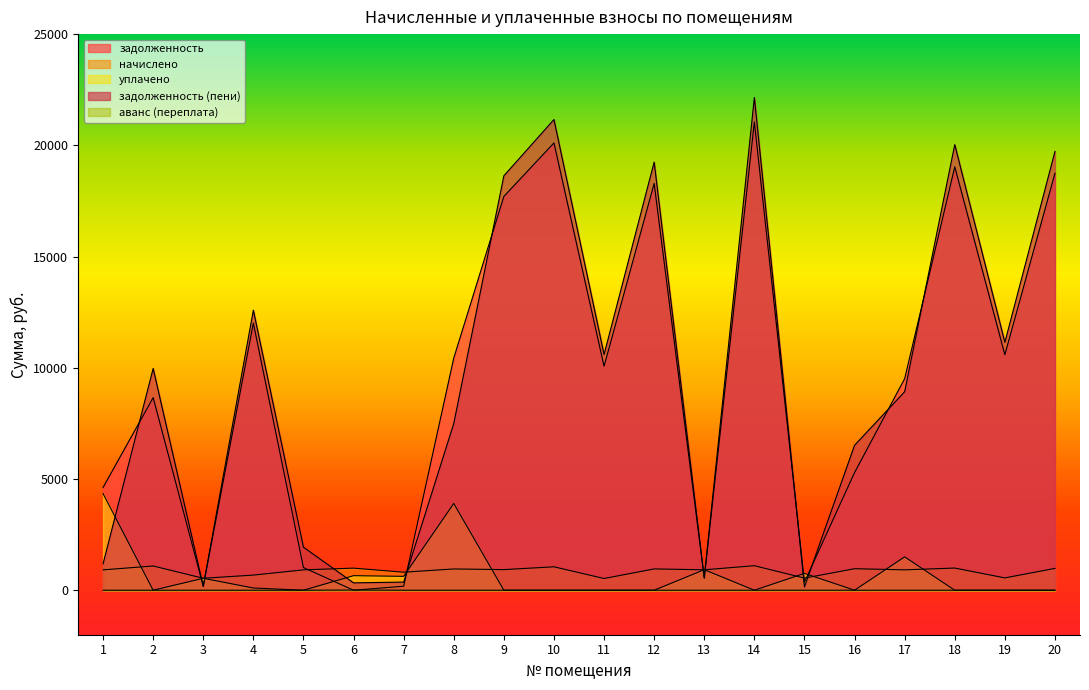

How many values in the аванс (переплата) series exceed 0?

1